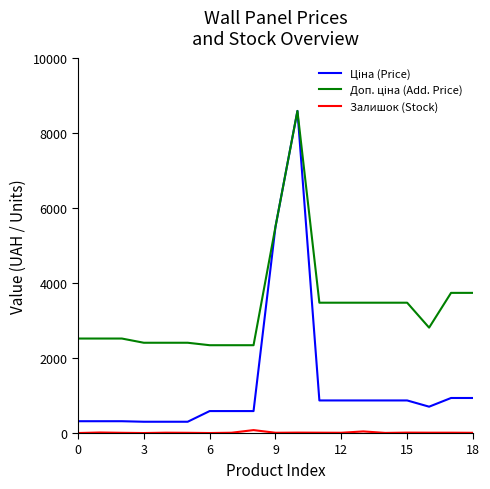

Does the chart have visible grid lines?

No